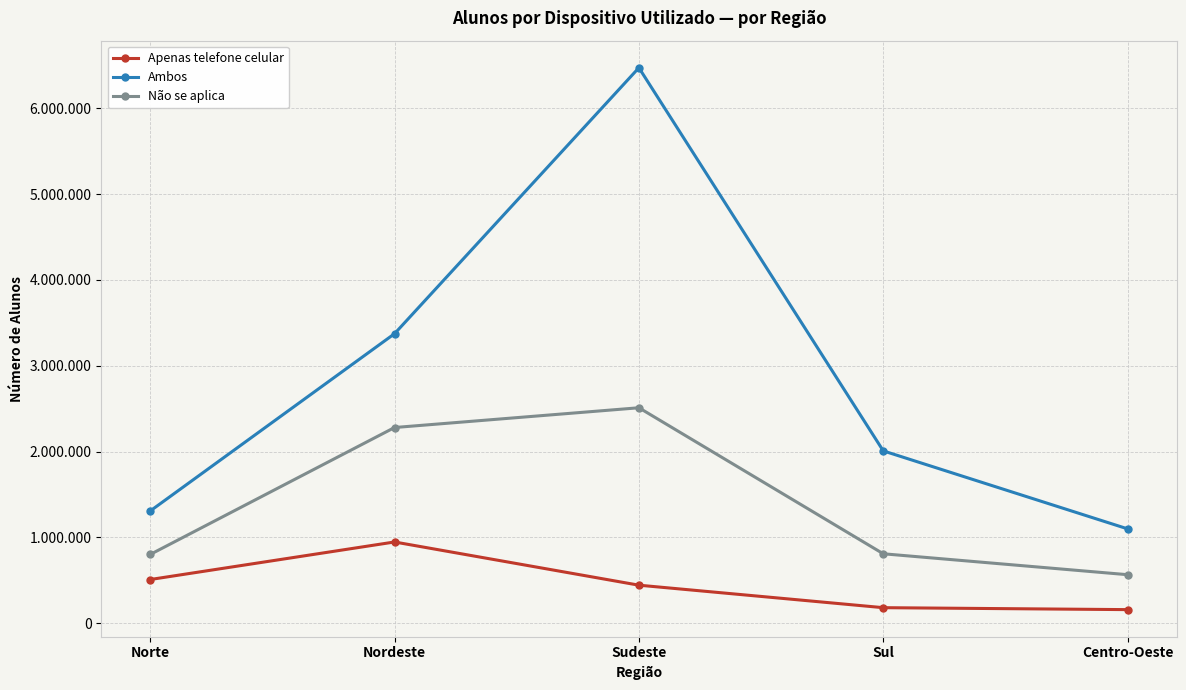

True or false: Não se aplica and Apenas telefone celular intersect in this chart.

False